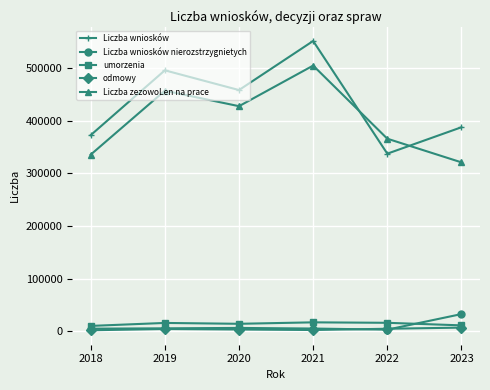

At how many categories does at least one series exceed 394960?

3